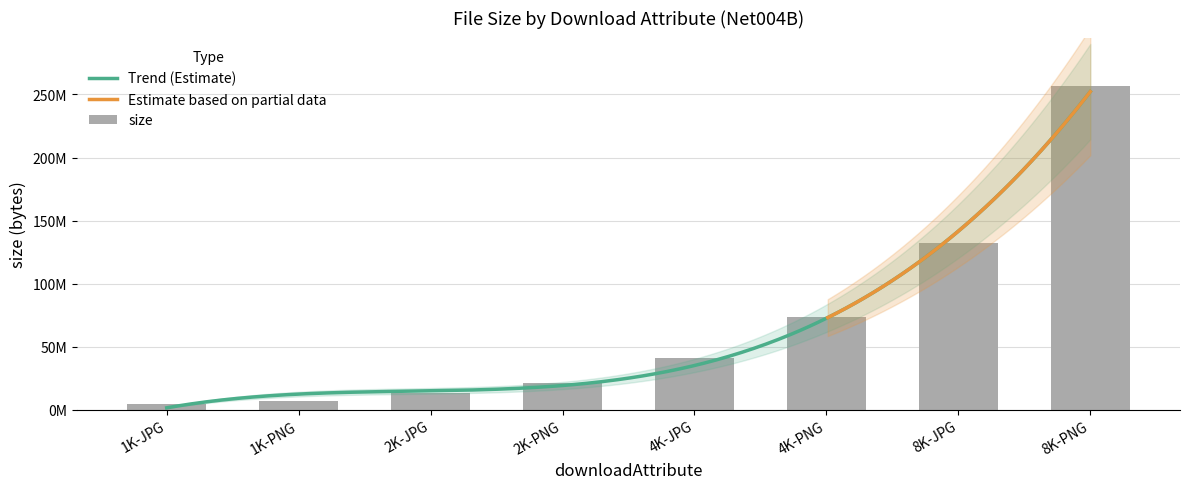

List the labels in order of value, smallest first.

1K-JPG, 1K-PNG, 2K-JPG, 2K-PNG, 4K-JPG, 4K-PNG, 8K-JPG, 8K-PNG